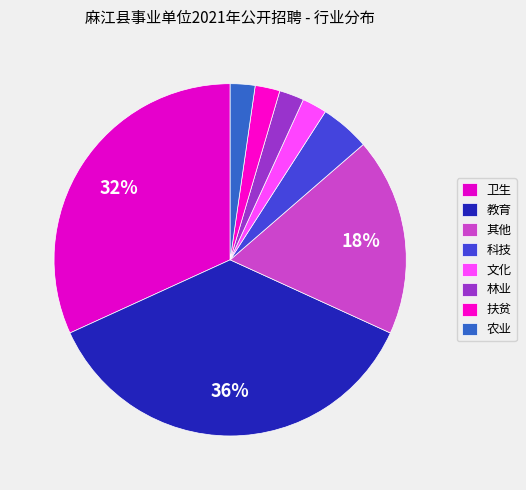

To the nearest percent, what is the difference between the 教育 and 扶贫 slice percentages?

34%